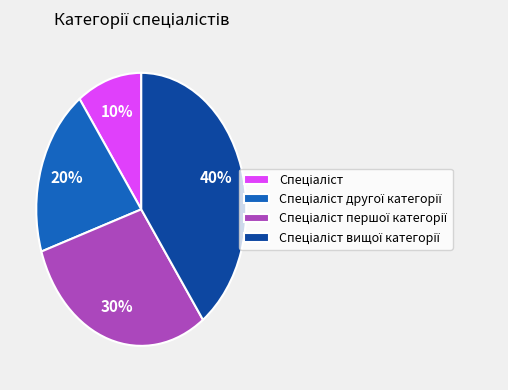

Is there a majority slice in this chart?

No